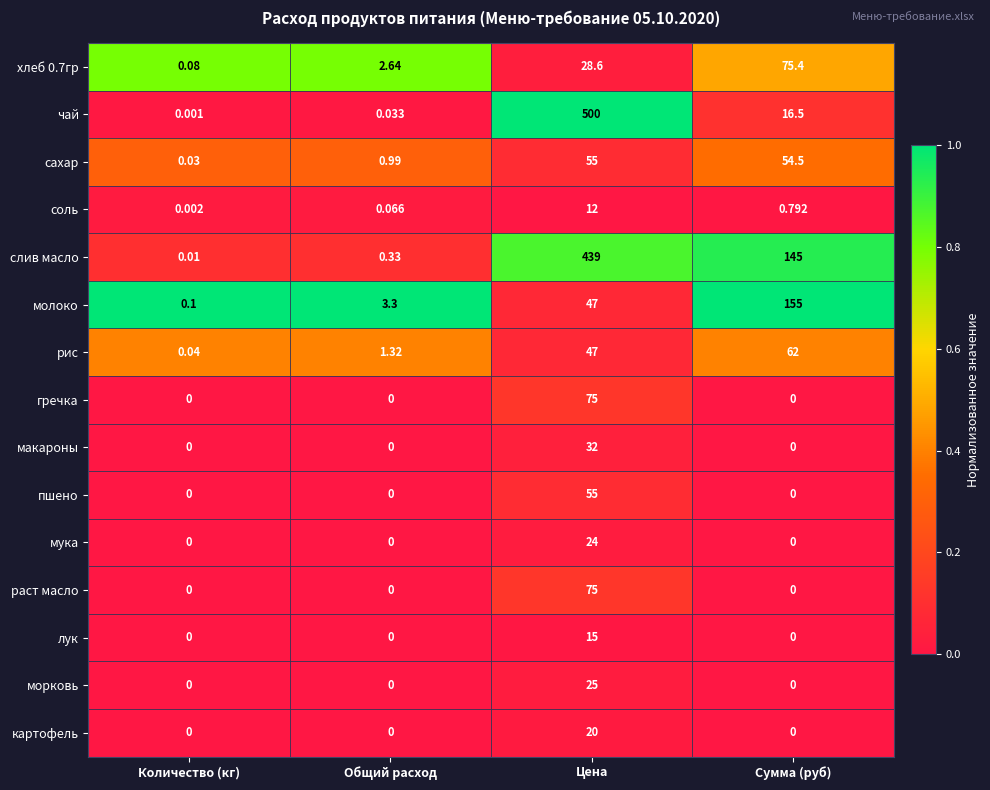

At how many categories does at least one series exceed 0?

4